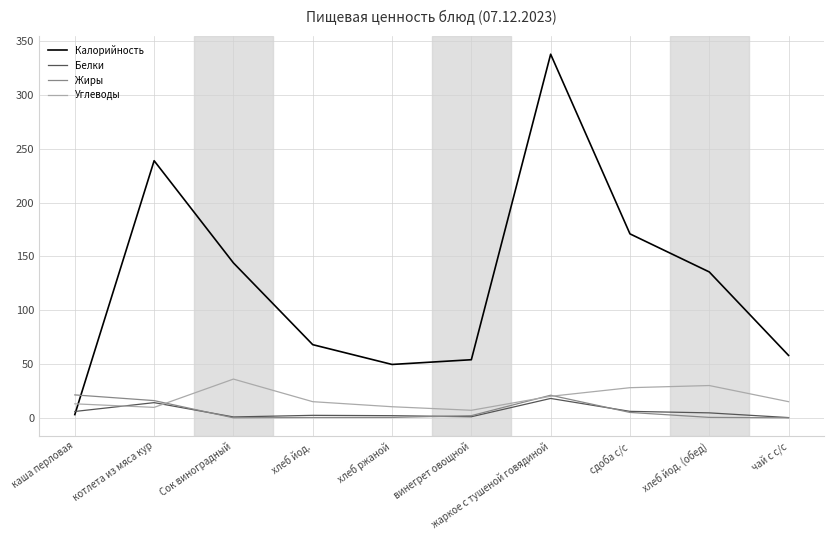

What is the sum of the Калорийность values at сдоба с/с and винегрет овощной?

225.0